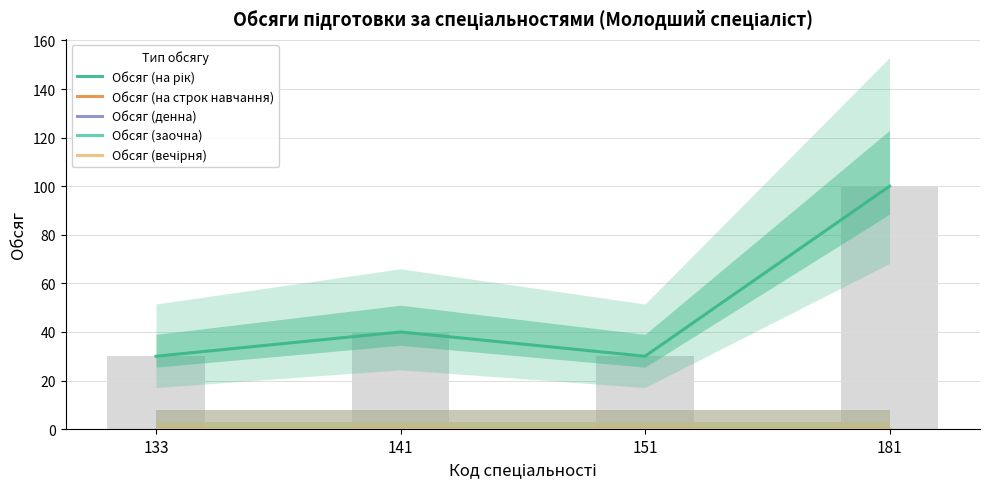

Which category has the highest value across all series?

181